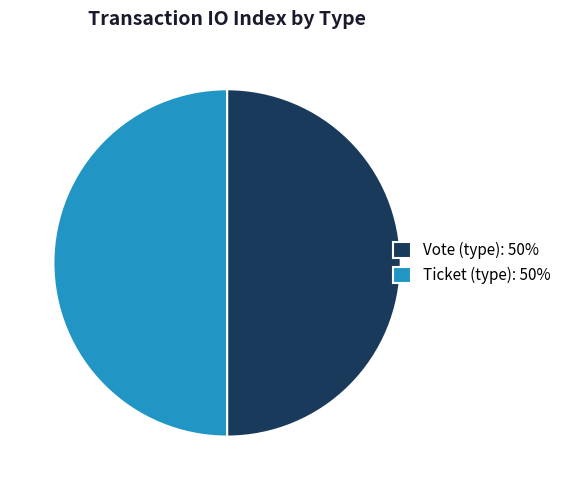

The Ticket (type): 50% slice represents 60% of the pie. True or false?

False